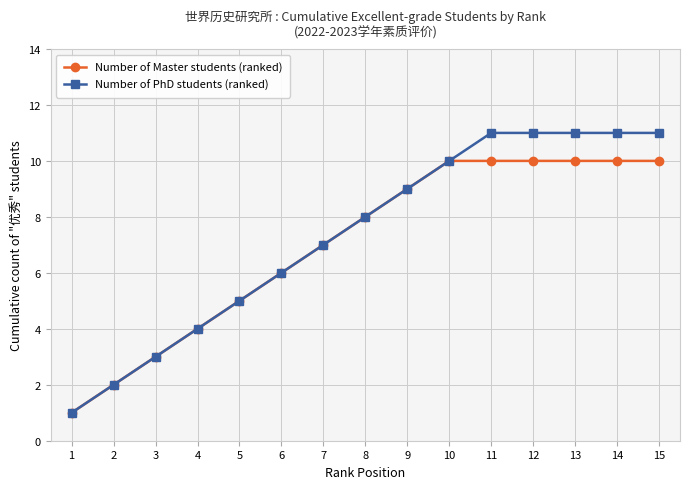

List the series in order of their peak value, lowest first.

Number of Master students (ranked), Number of PhD students (ranked)